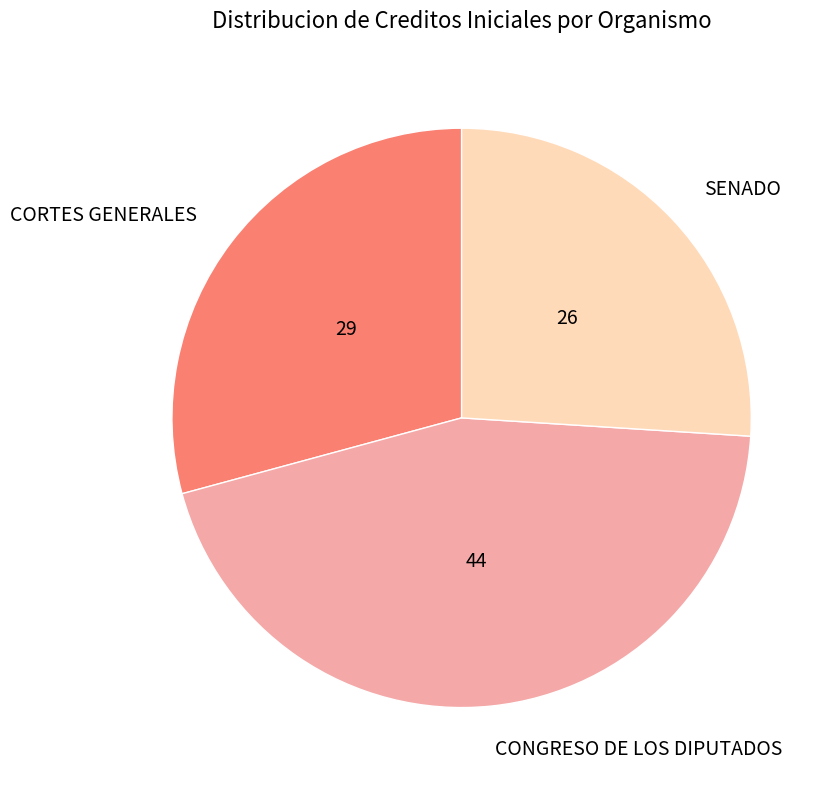

True or false: CONGRESO DE LOS DIPUTADOS accounts for 45% of the total.

True